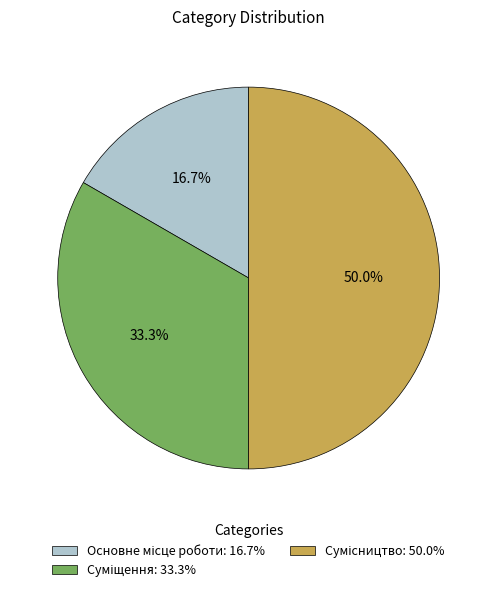

How much of the chart is everything except Сумісництво?

50.0%